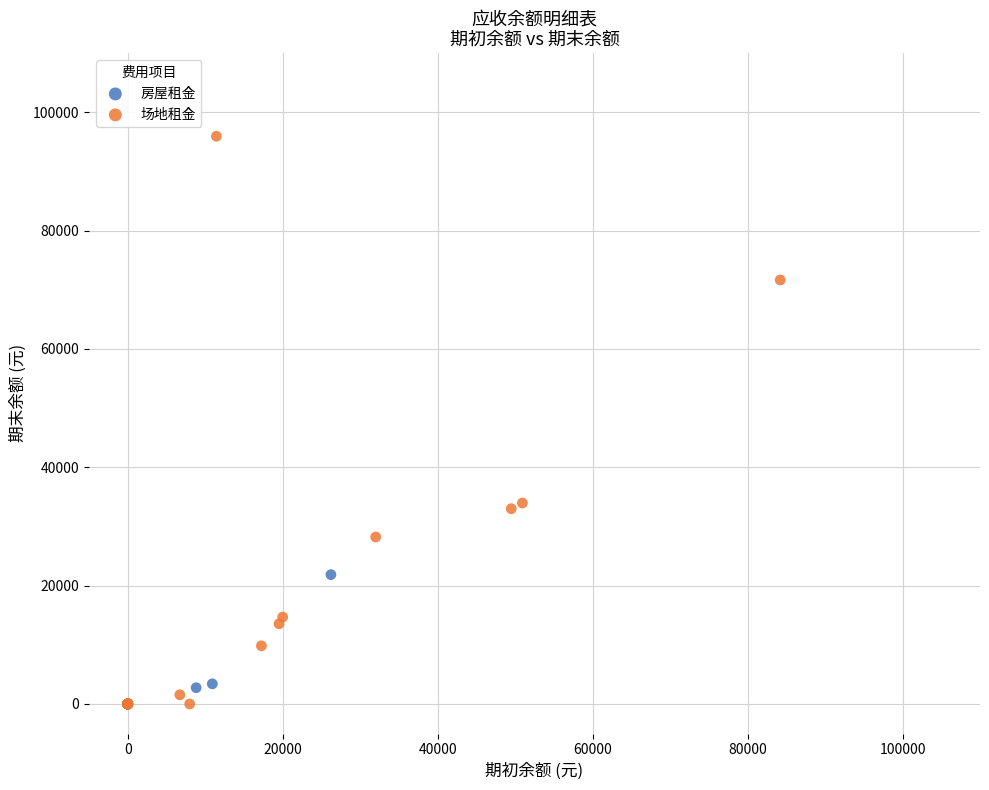

Which series contains the highest Y value?

场地租金